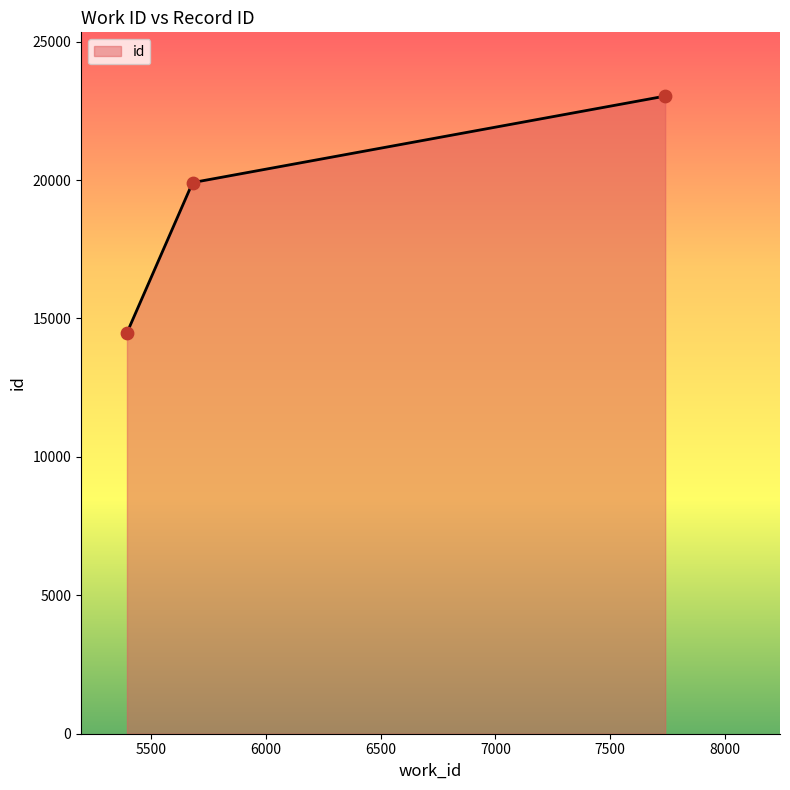

Which has a higher value, 5395 or 5681?

5681